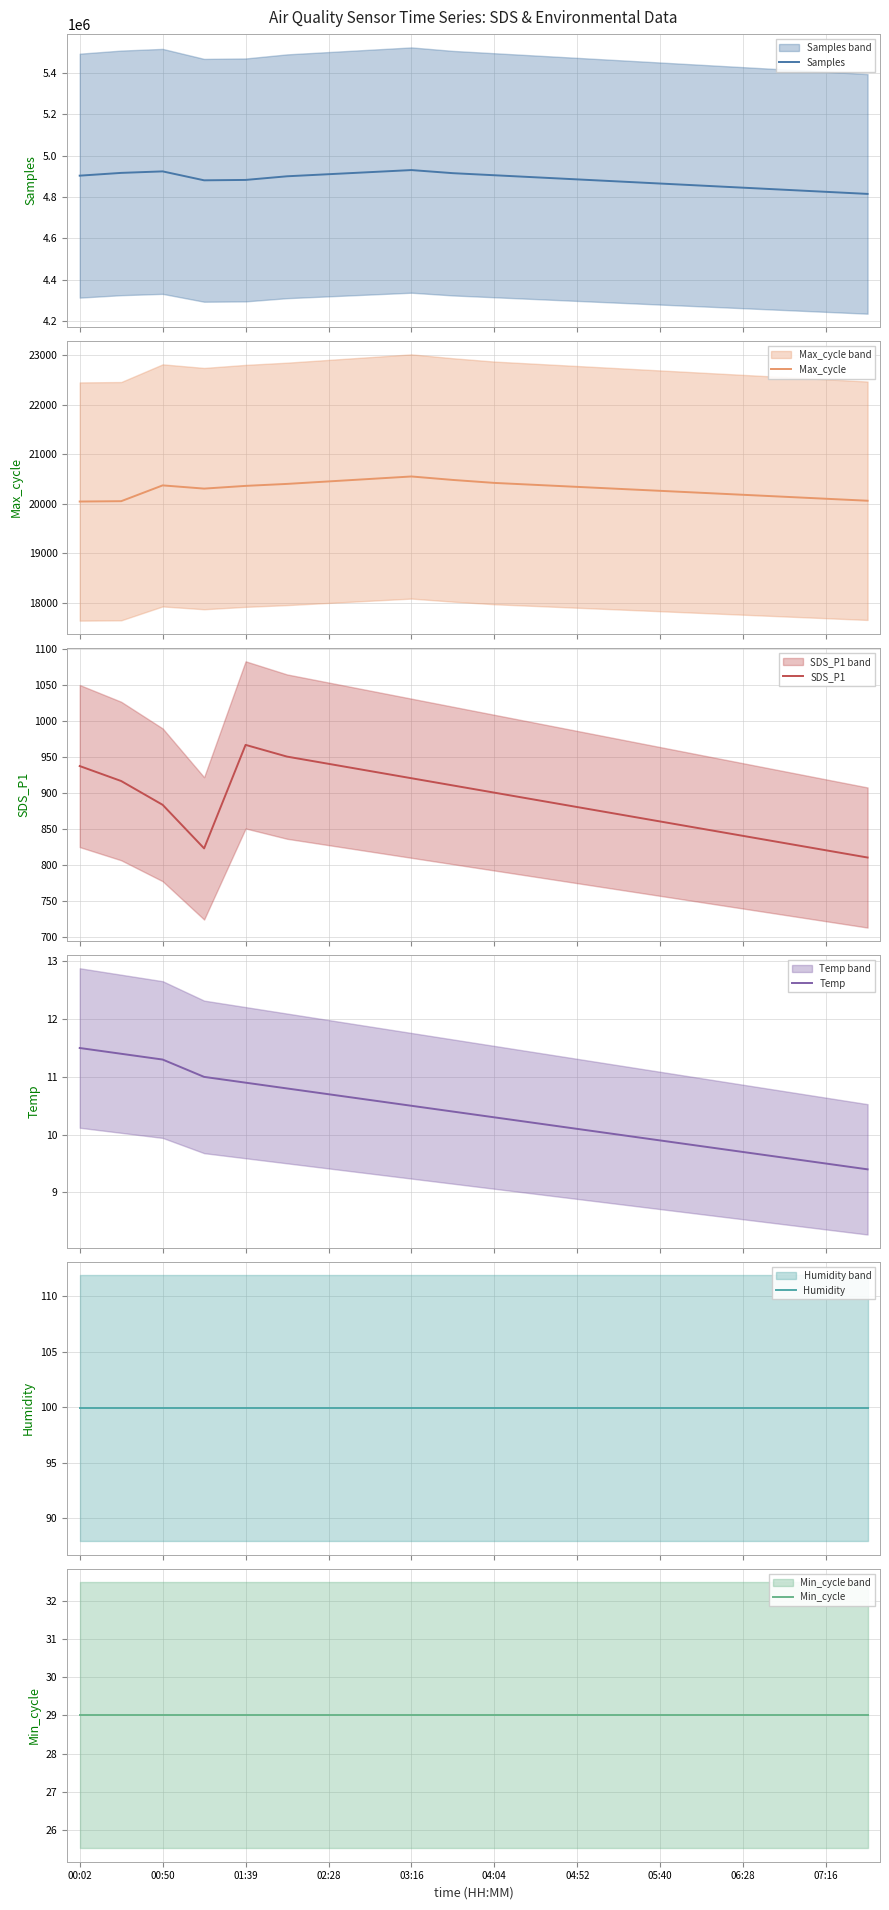

Which series has the widest spread of values?

Samples